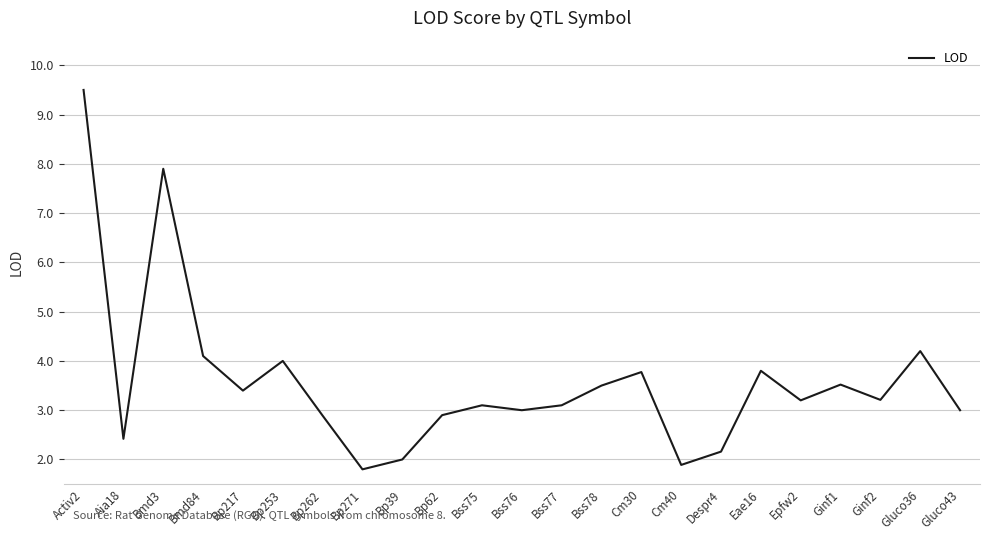

What position from the right is Bp271?

16